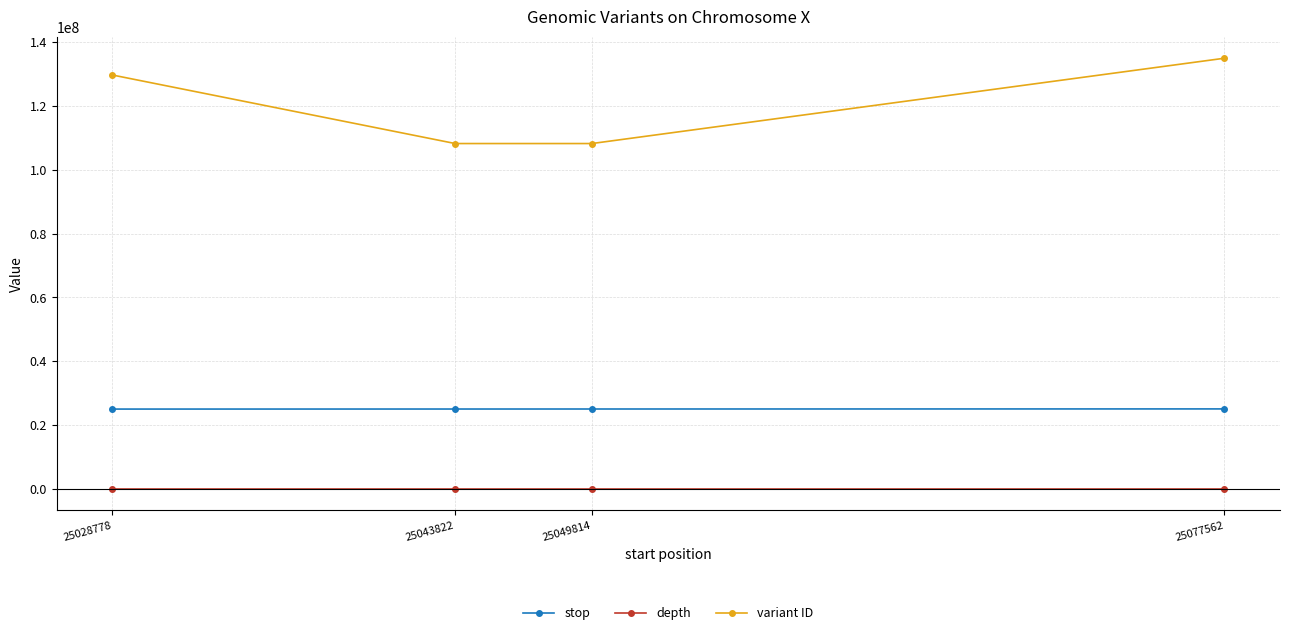

What are all the series names shown in the legend?

stop, depth, variant ID